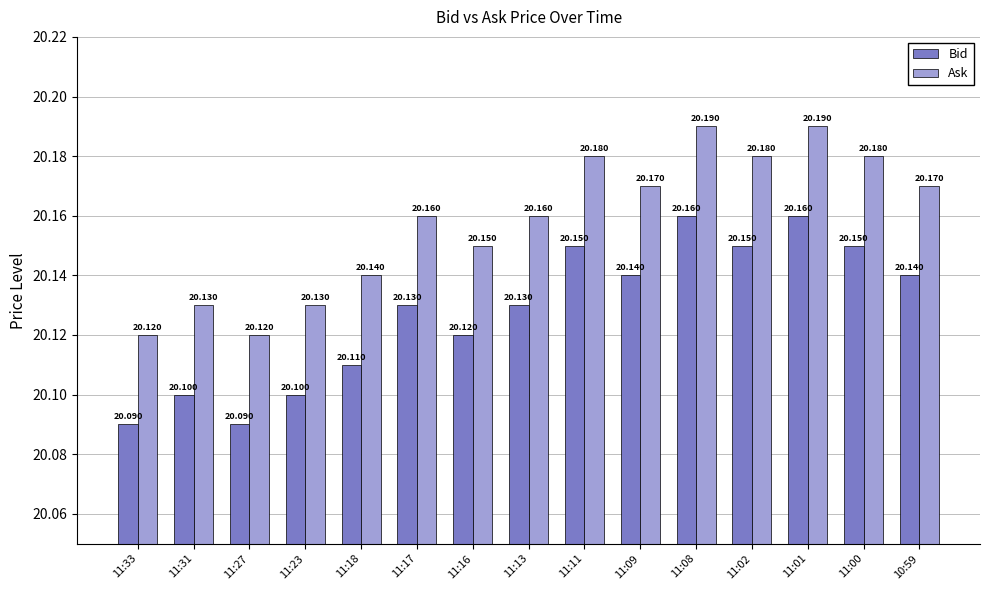

What are all the series names shown in the legend?

Bid, Ask